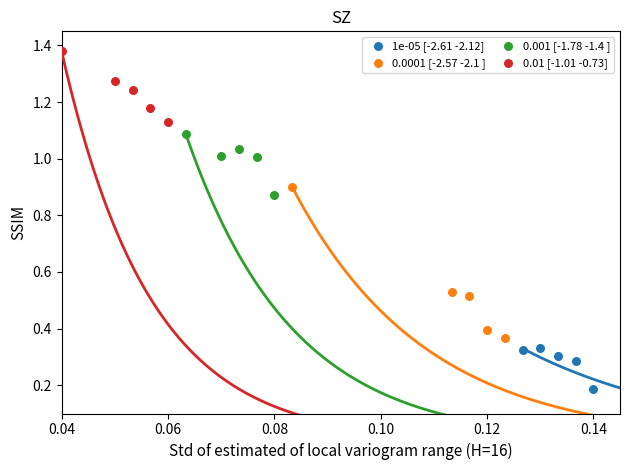

Which series contains the lowest Y value?

1e-05 [-2.61 -2.12]